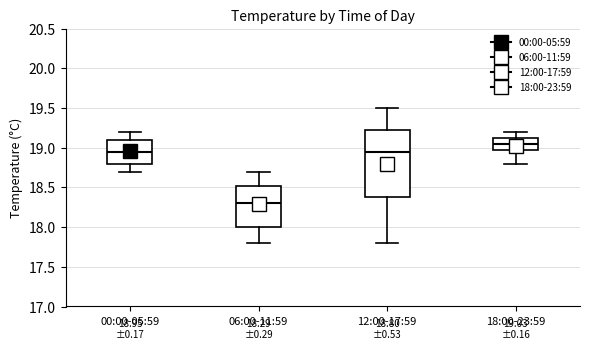

Comparing the boxes themselves (not the whiskers), which one is the tallest?

12:00-17:59